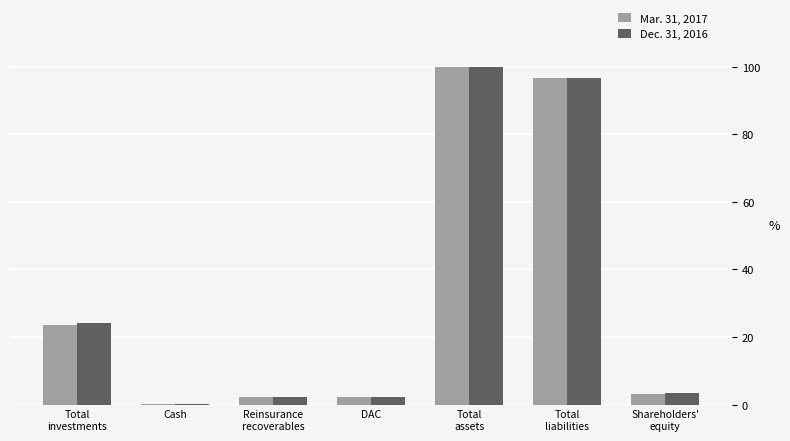

Where is Mar. 31, 2017 nearest to the value 50?

Total
investments